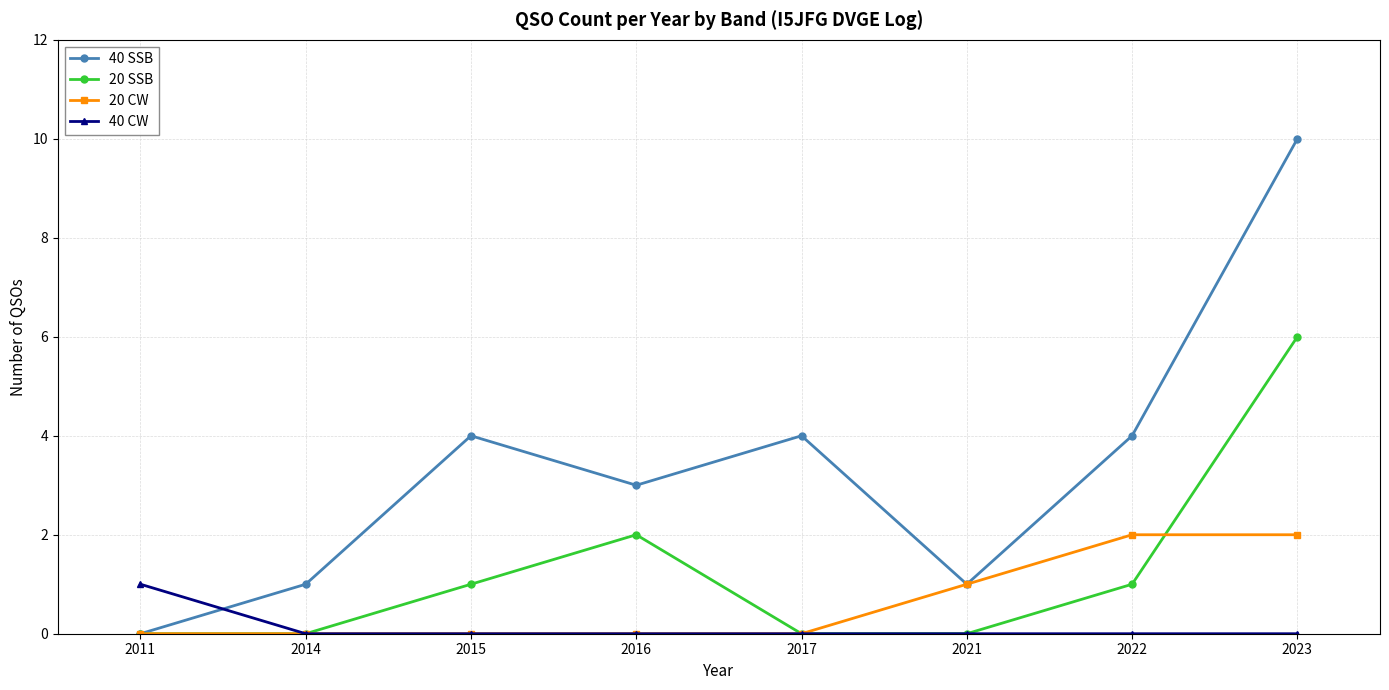

After their last crossing, which series has the higher values: 40 CW or 40 SSB?

40 SSB